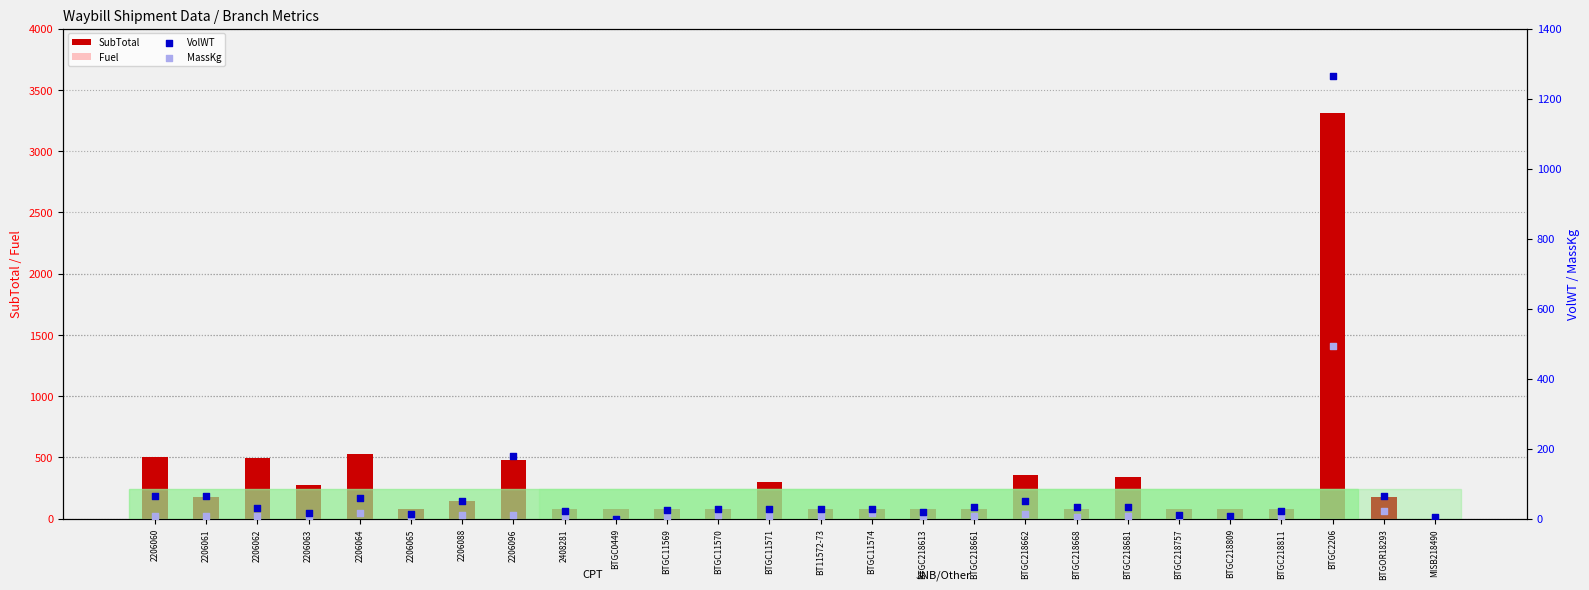

What are all the series names shown in the legend?

SubTotal, Fuel, VolWT, MassKg